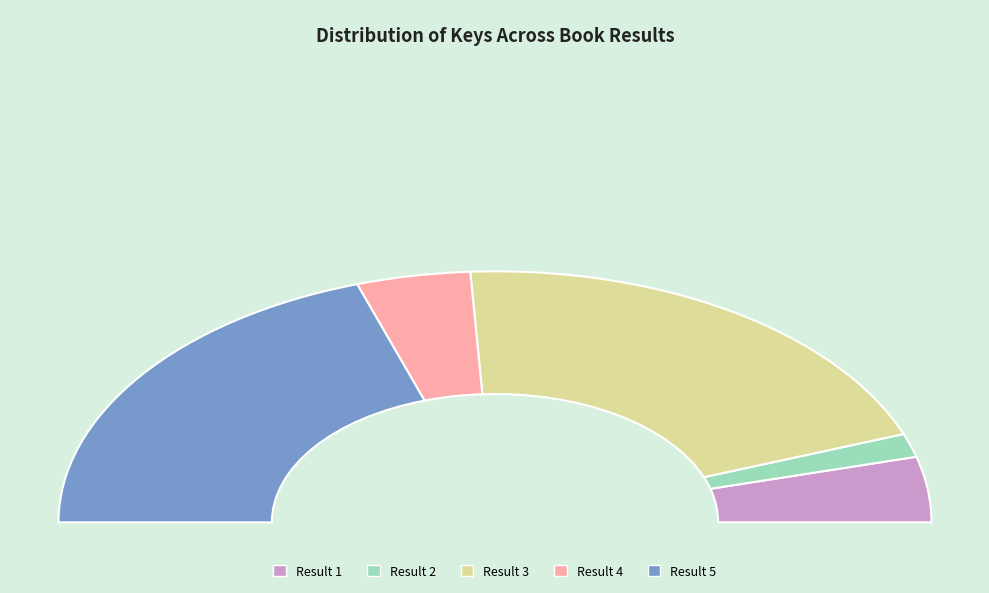

Is it true that Look and Learn Birds is 28% of the pie?

False